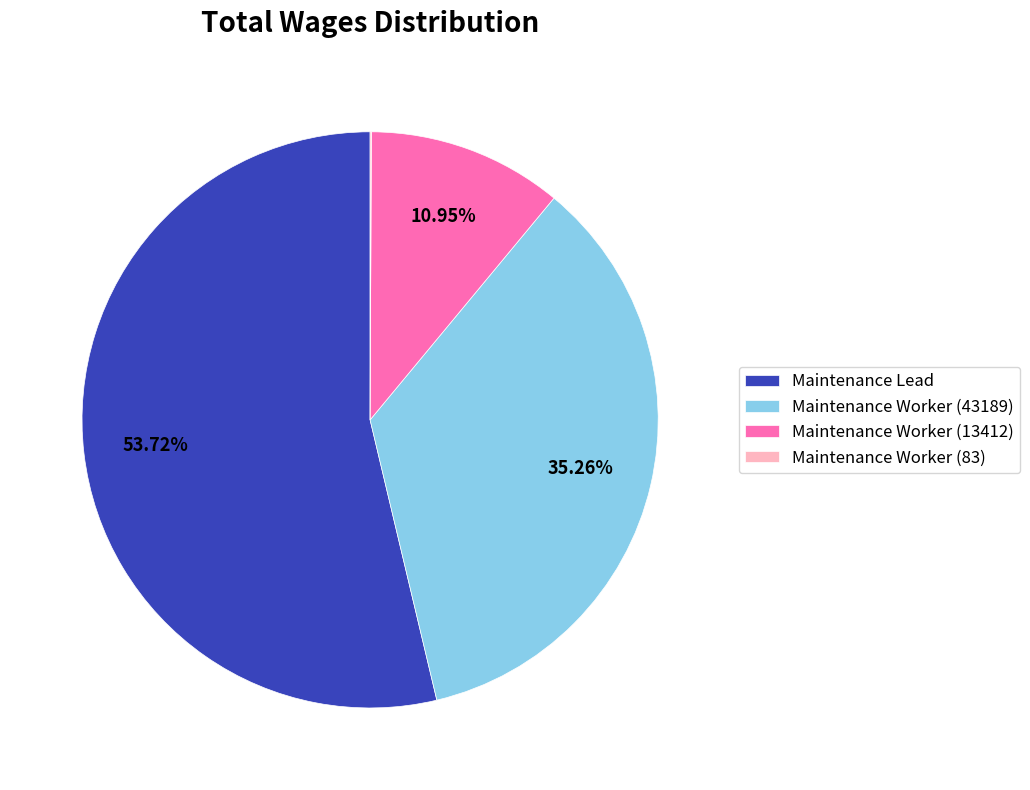

What is the total percentage of Maintenance Worker (43189) and Maintenance Lead?

89.0%